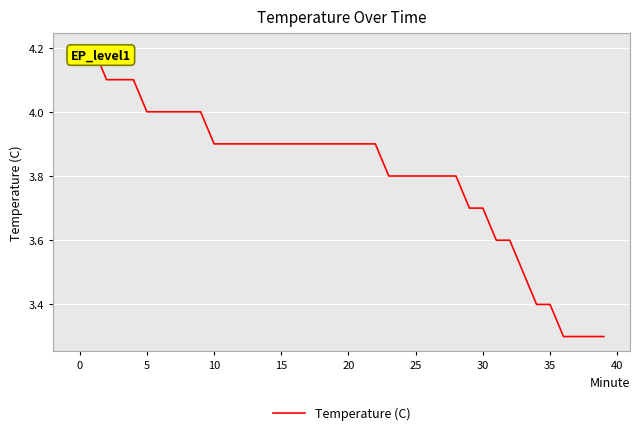

What is the maximum value shown in the chart?

4.2